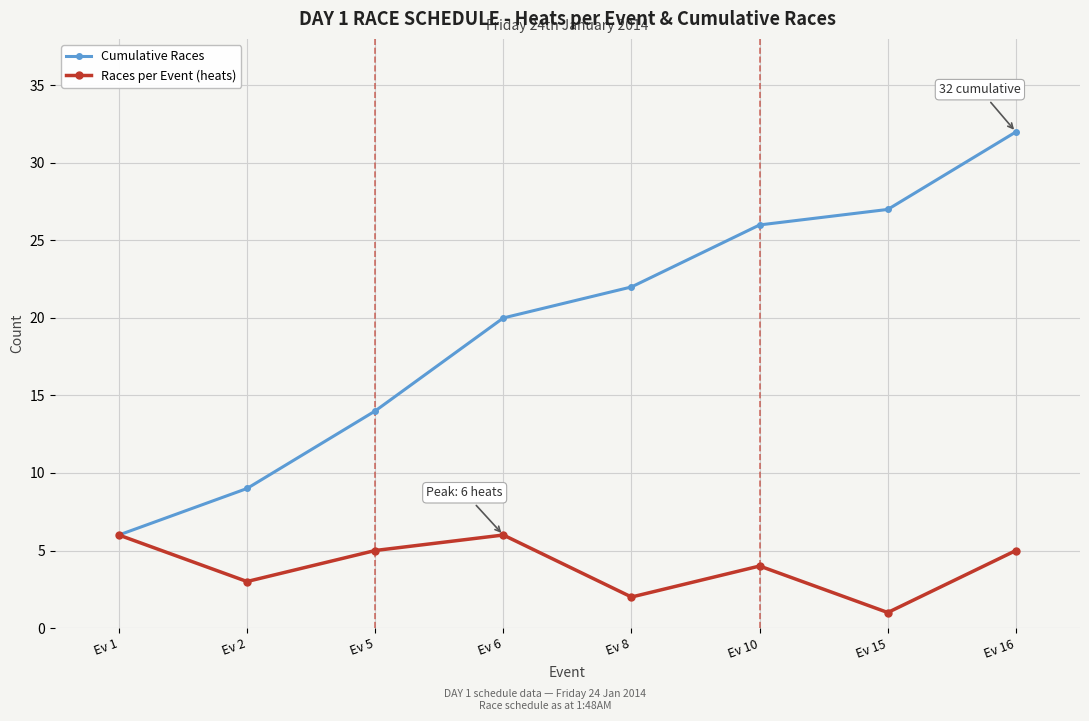

True or false: Races per Event (heats) has more than 0 interior local peaks.

True